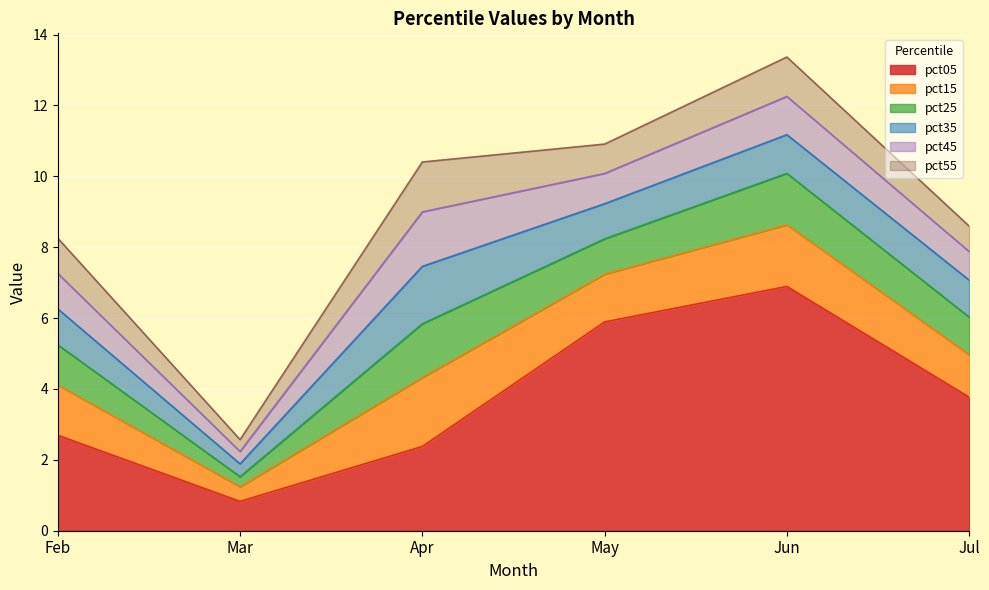

What is the sum of all pct05 values?

22.5